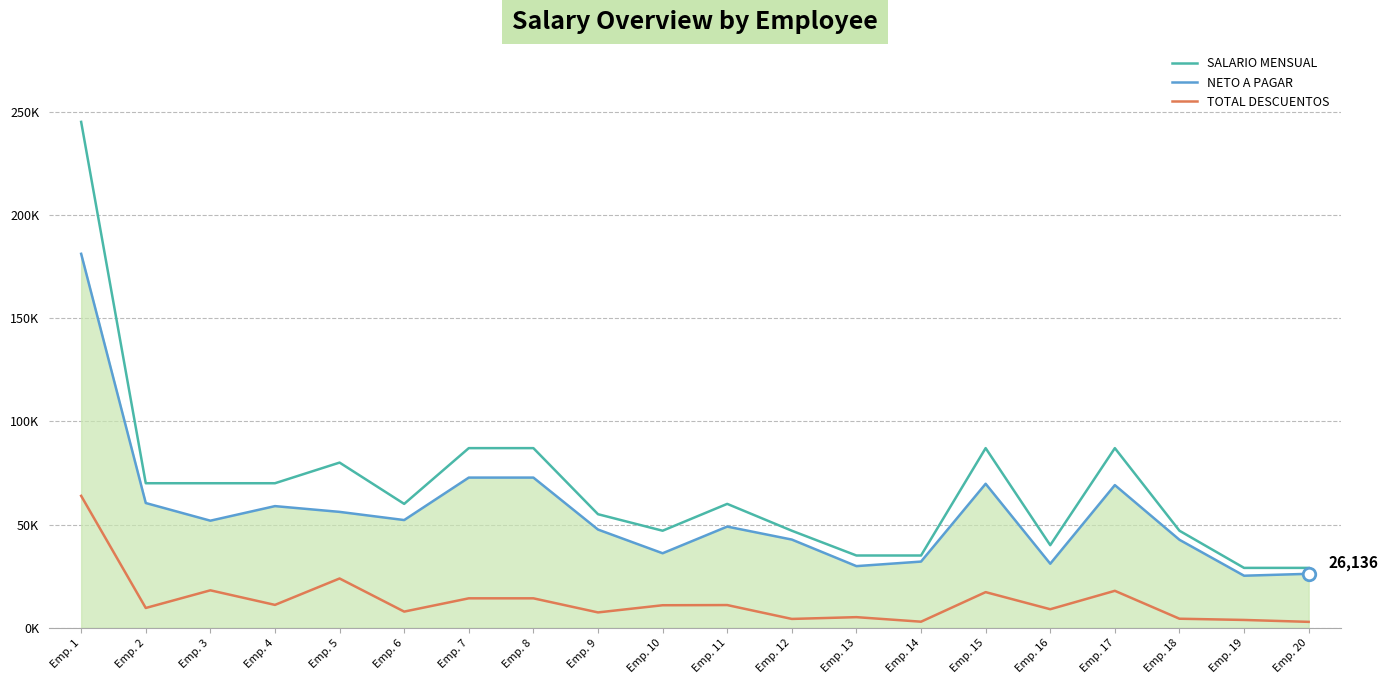

How many interior local valleys does the SALARIO MENSUAL series have?

3